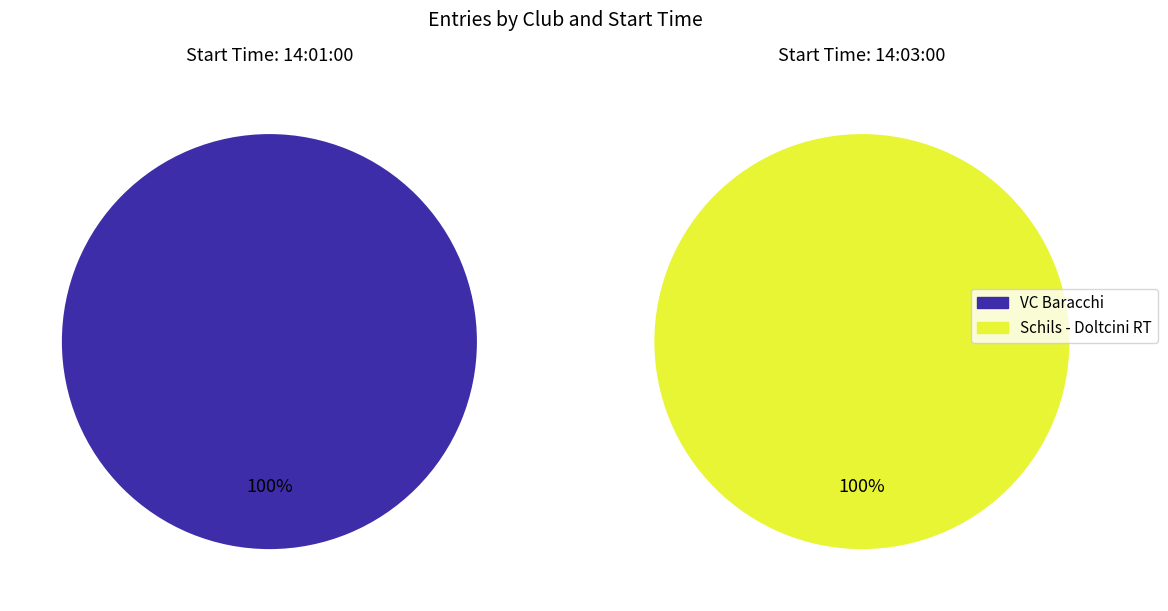

Which slice is the largest?

14:01:00